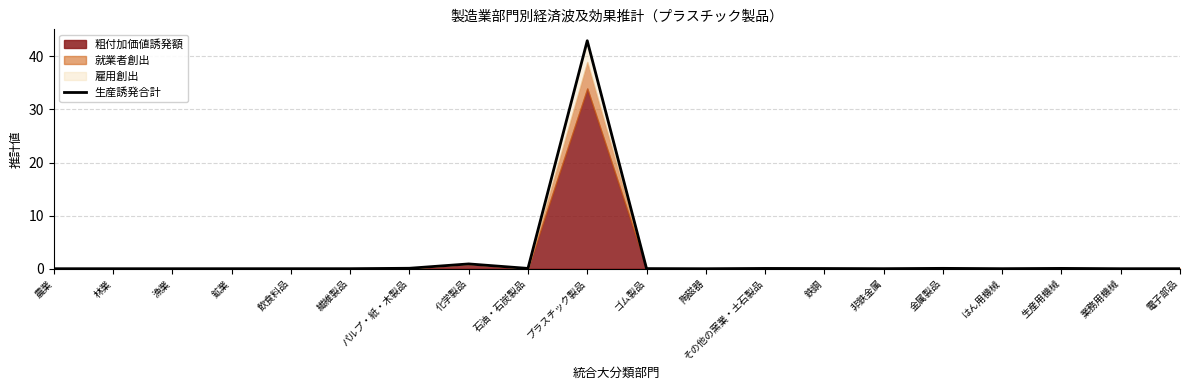

Read the value at プラスチック製品.

42.9